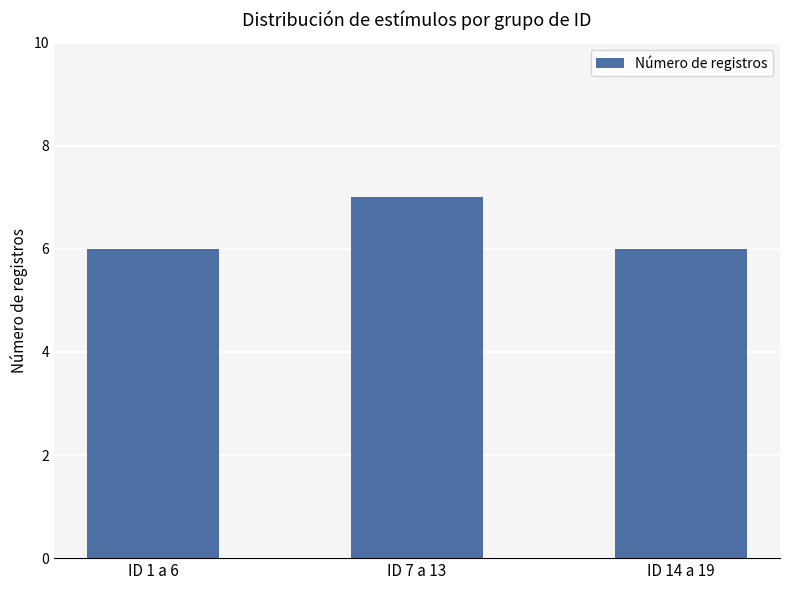

Reading left to right, list all the values displayed in this chart.

ID 1 a 6=6	ID 7 a 13=7	ID 14 a 19=6